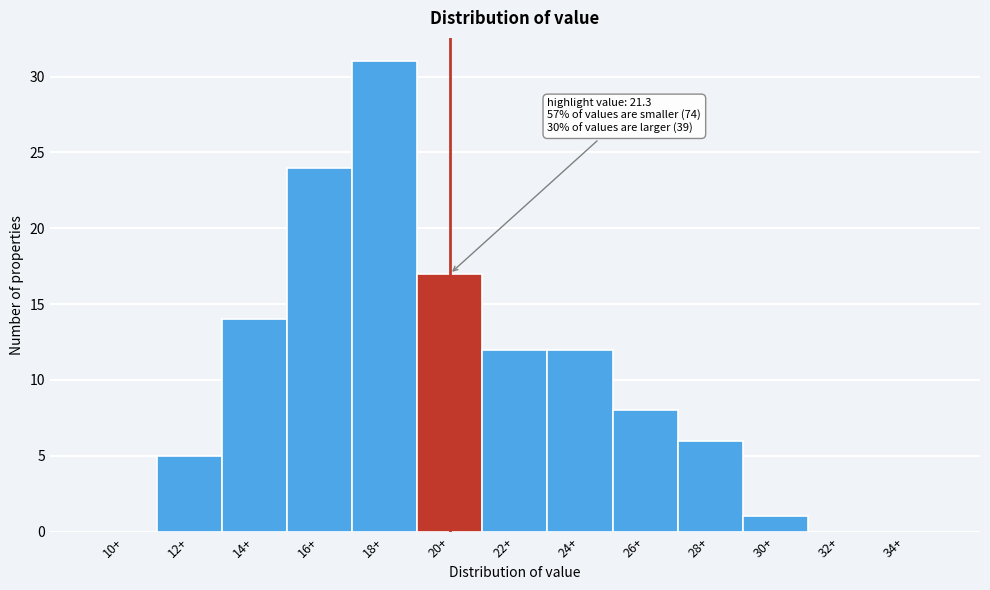

Reading left to right, what are all the values shown in this chart?

10+=0	12+=5	14+=14	16+=24	18+=31	20+=17	22+=12	24+=12	26+=8	28+=6	30+=1	32+=0	34+=0